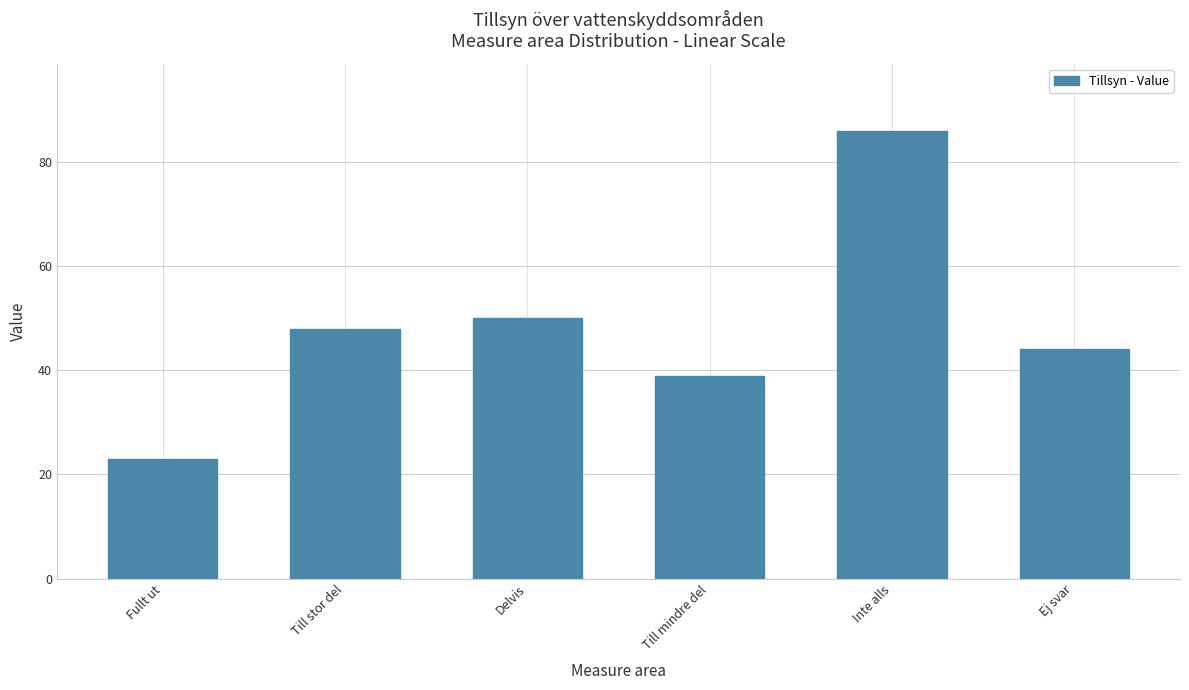

What is the smallest value displayed?

23